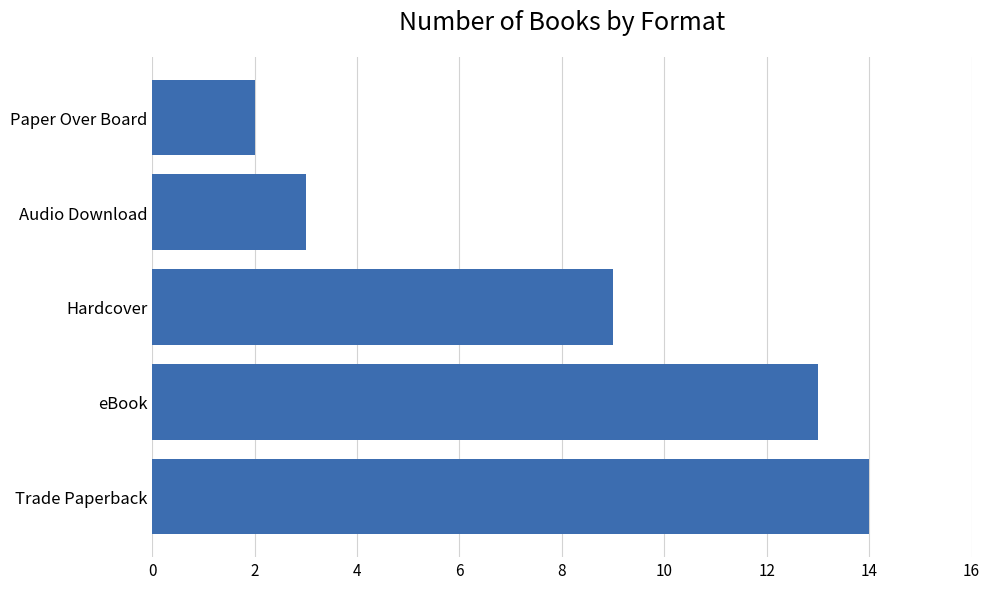

What is the ratio of the value at eBook to the value at Hardcover?

1.4